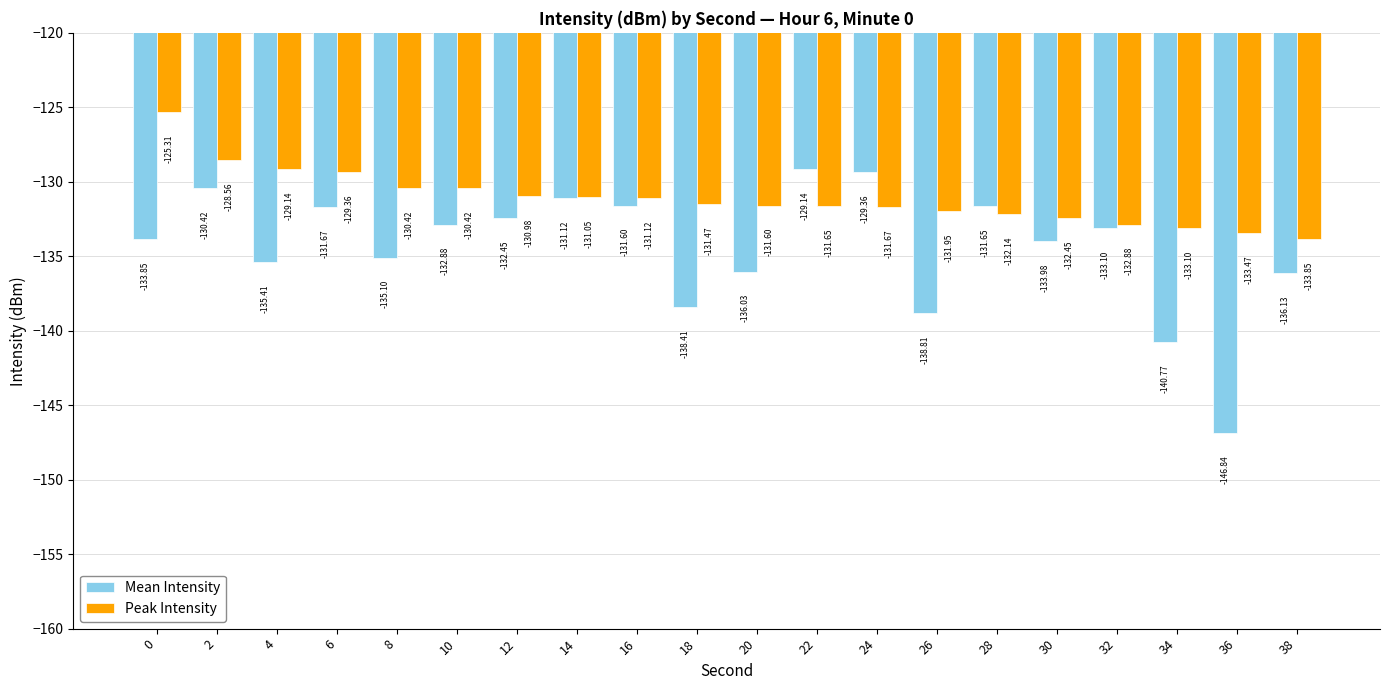

What is the value of the Peak Intensity bar at the 4th from the left?

-129.4